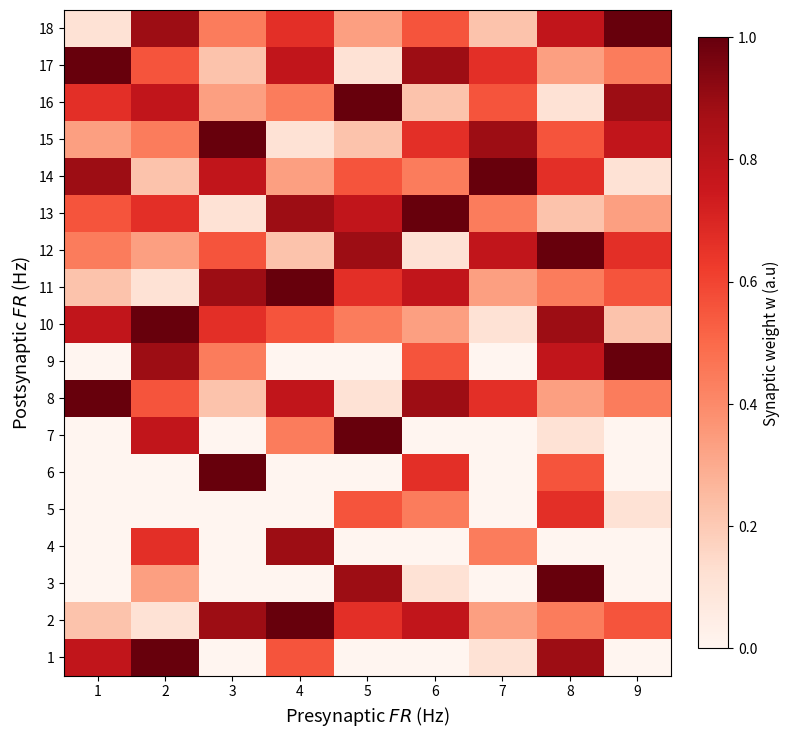

How many categories are shown in the chart?

9